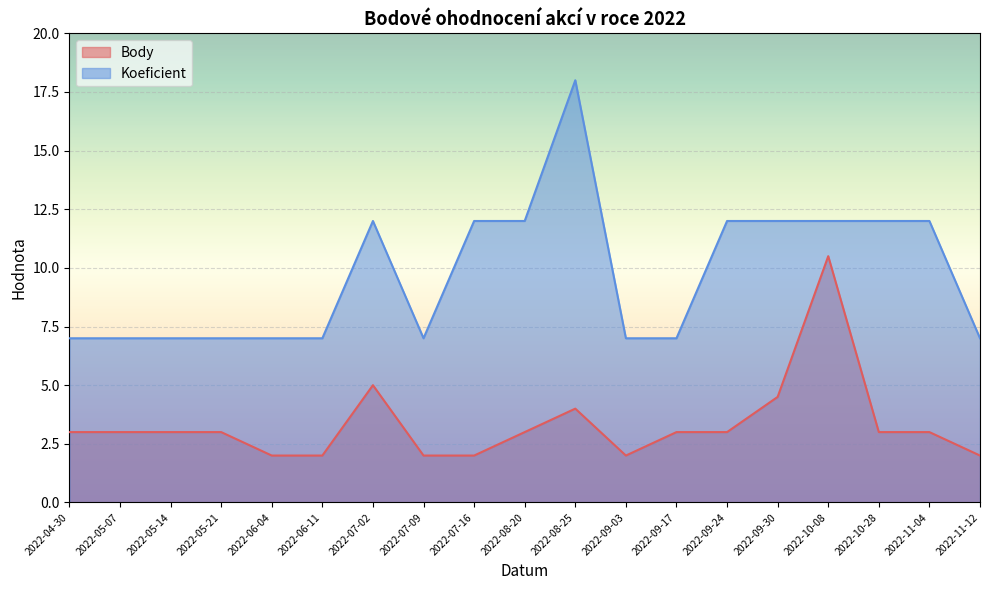

Rank the series at 2022-07-02 from lowest to highest value.

Body, Koeficient